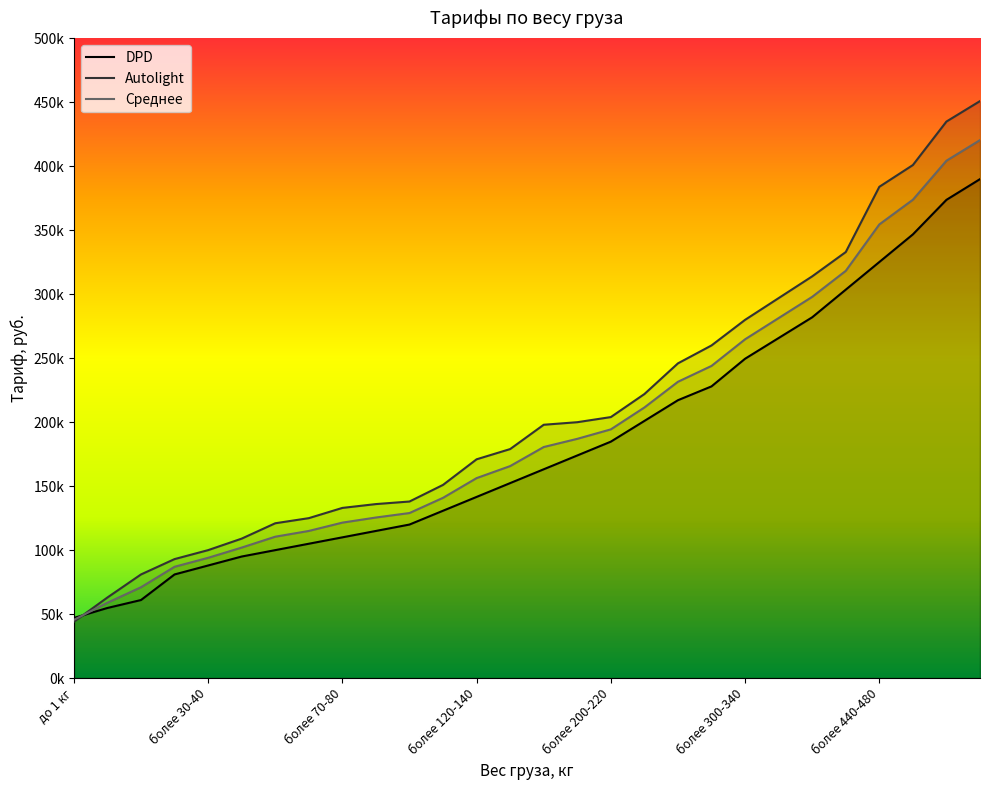

How many values in the Autolight series exceed 198000?

13